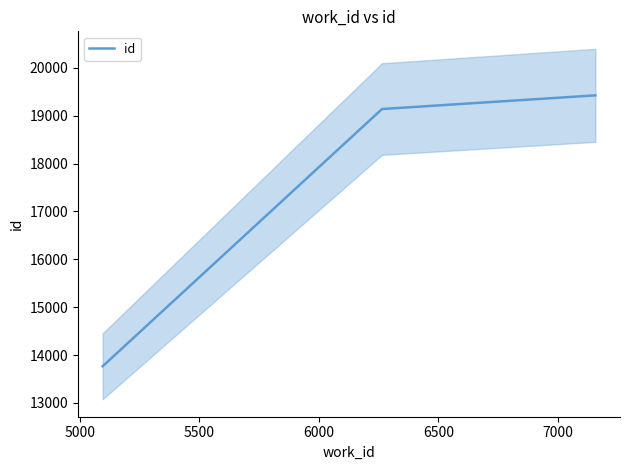

What is the minimum value for id?

13766